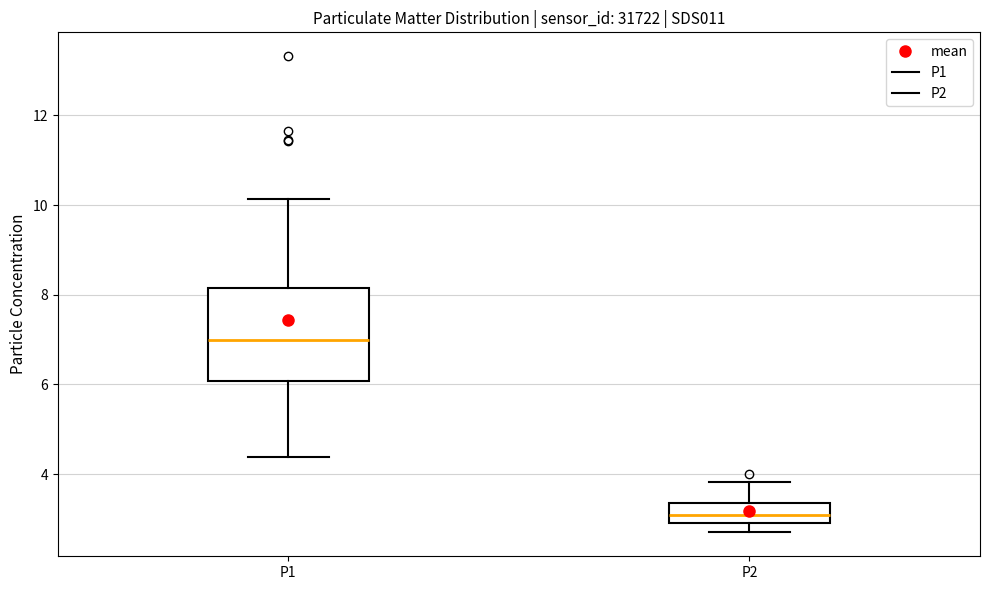

Which box has the lowest median line?

P2